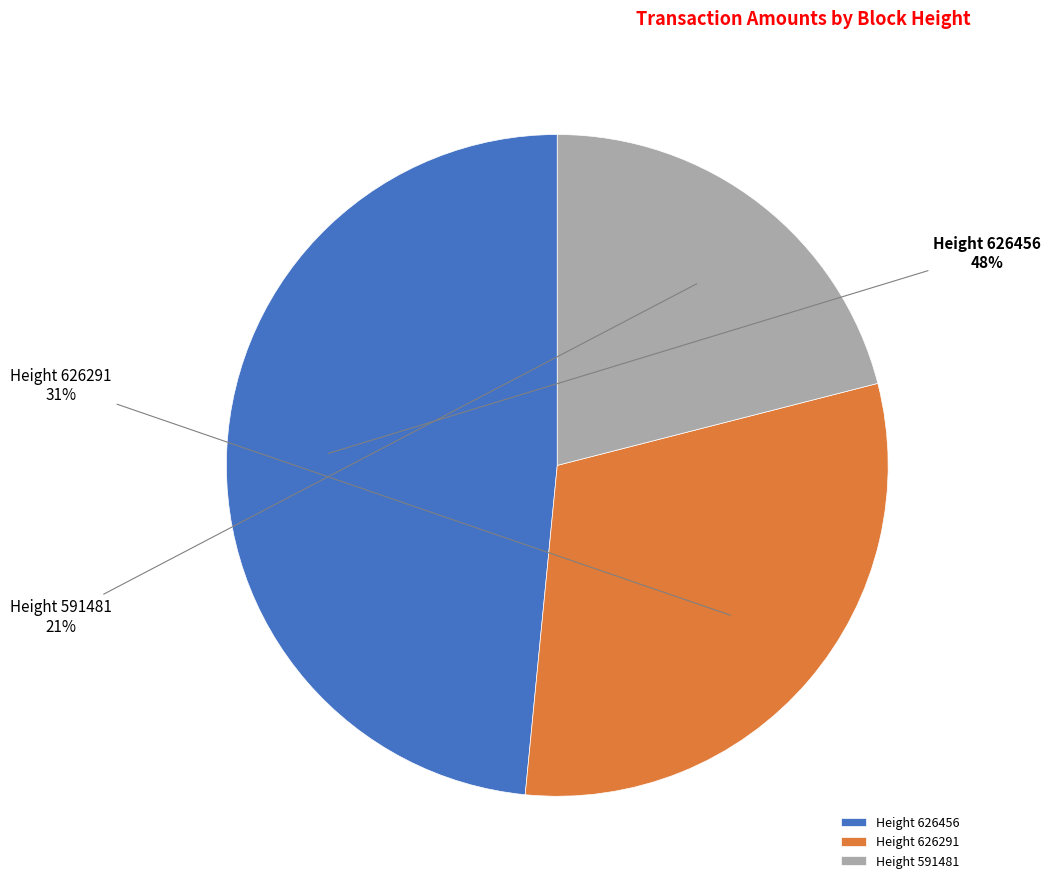

To the nearest percent, what is the combined percentage of Height 626291 and Height 626456?

79%